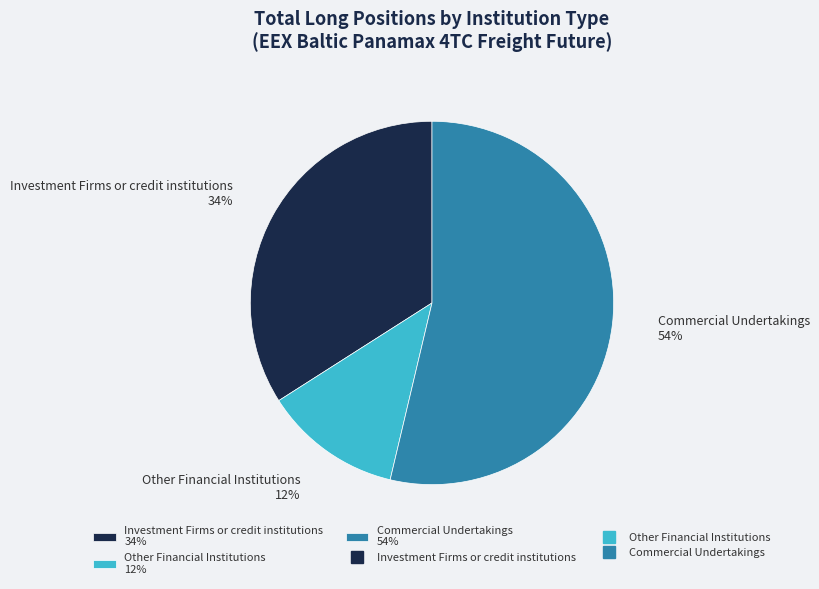

Which slice is the smallest?

Other Financial Institutions